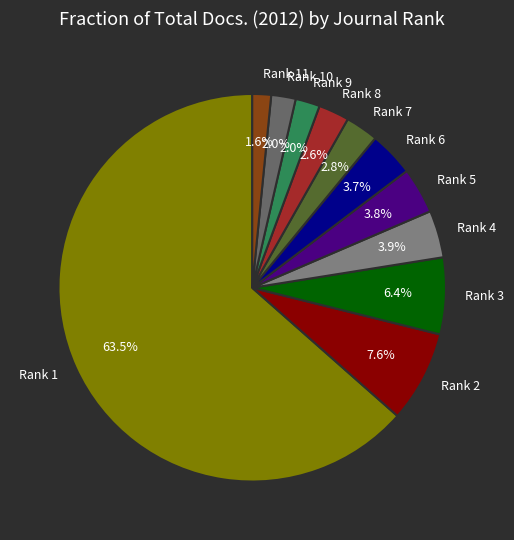

What percentage is the Rank 5 slice, to the nearest percent?

4%